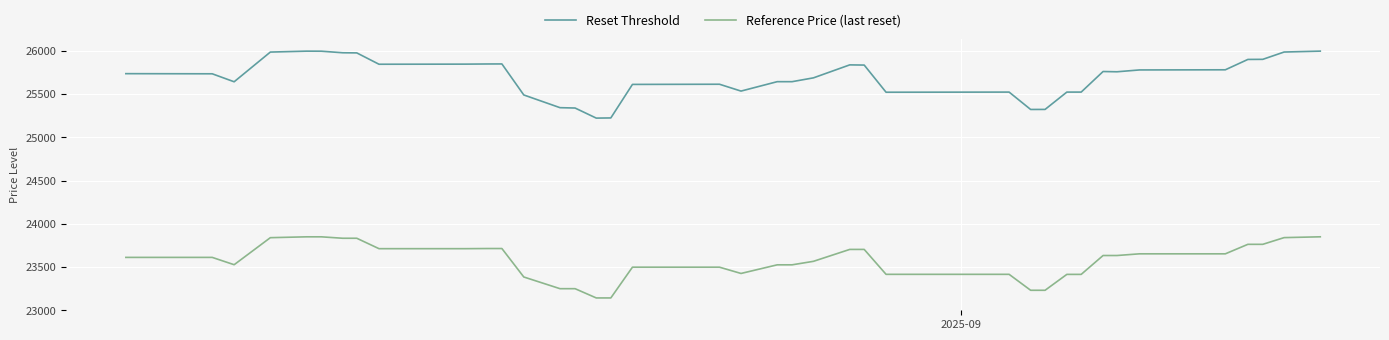

List the series in order of their overall mean, highest first.

Reset Threshold, Reference Price (last reset)